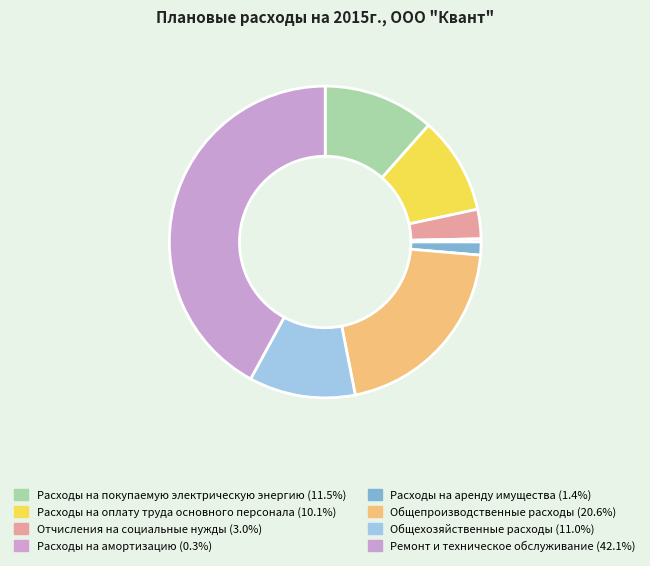

To the nearest percent, what percentage of the pie is Расходы на аренду имущества?

1%